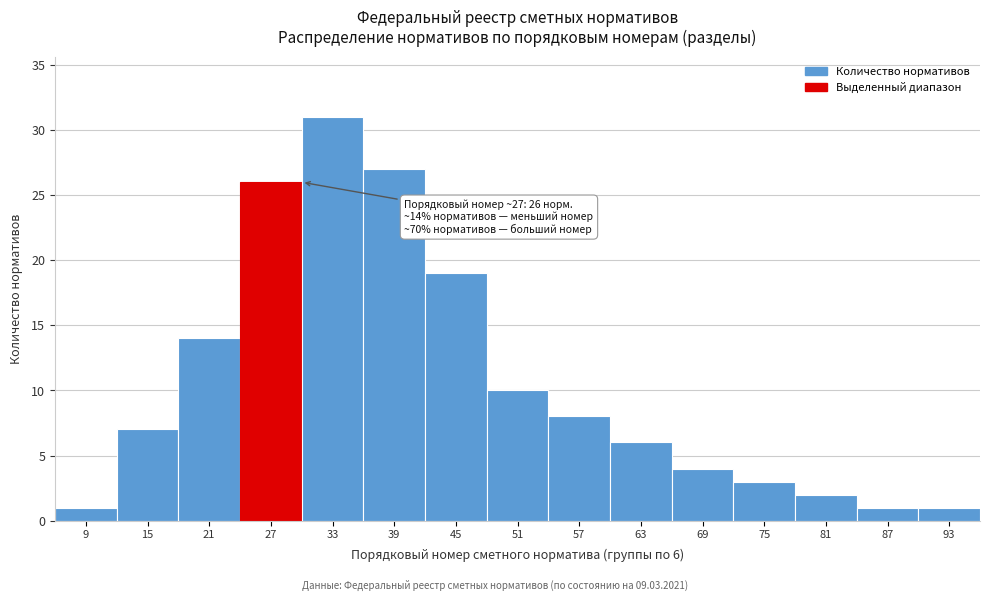

Over which range of the x-axis is the bar tallest?

30 to 36